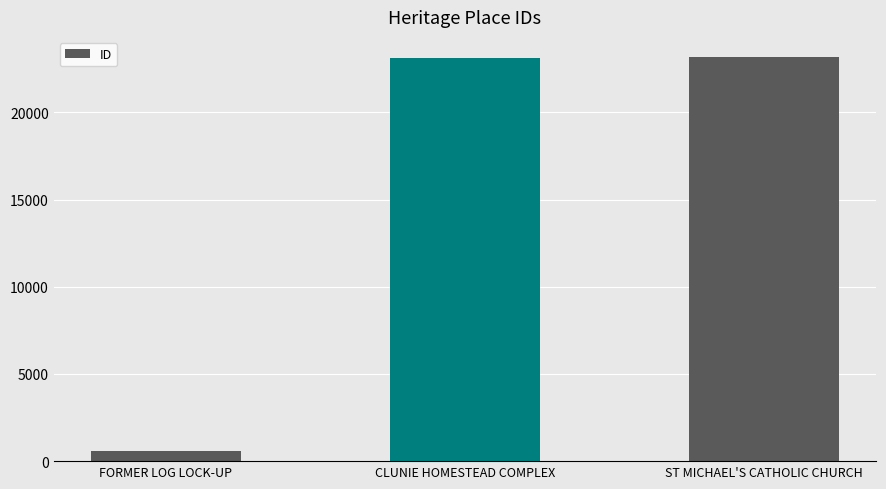

The chart shows a value of 23132 at CLUNIE HOMESTEAD COMPLEX. True or false?

True